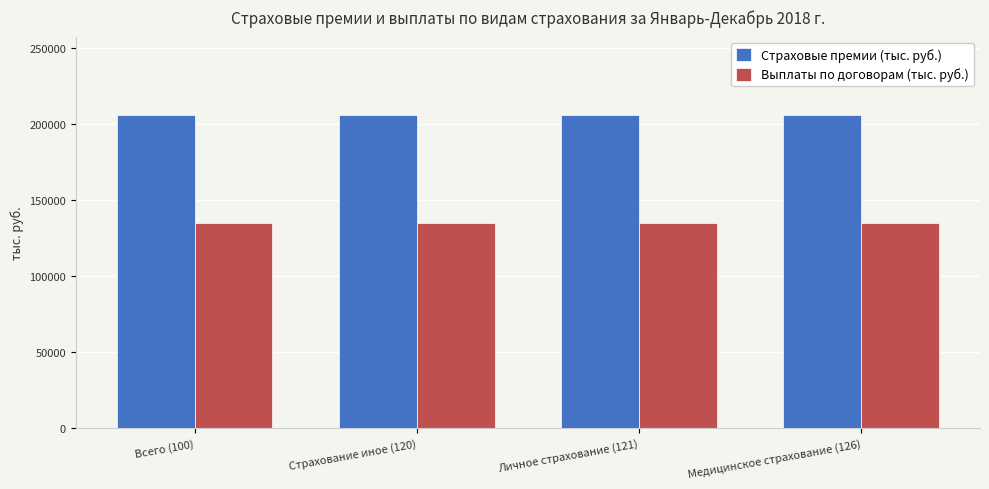

Which series has the largest total across all categories?

Страховые премии (тыс. руб.)